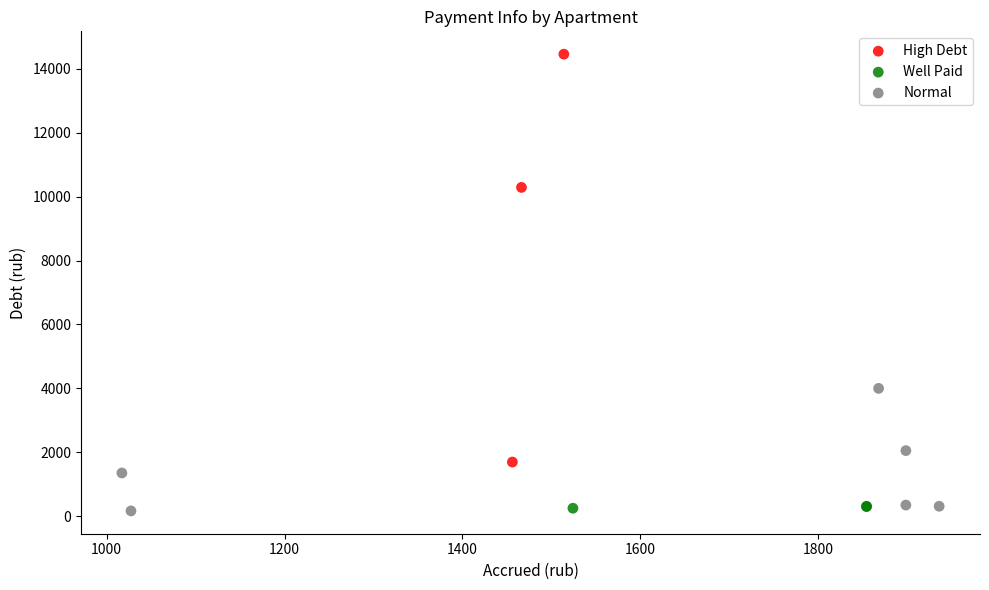

Which series reaches the maximum Y coordinate?

High Debt